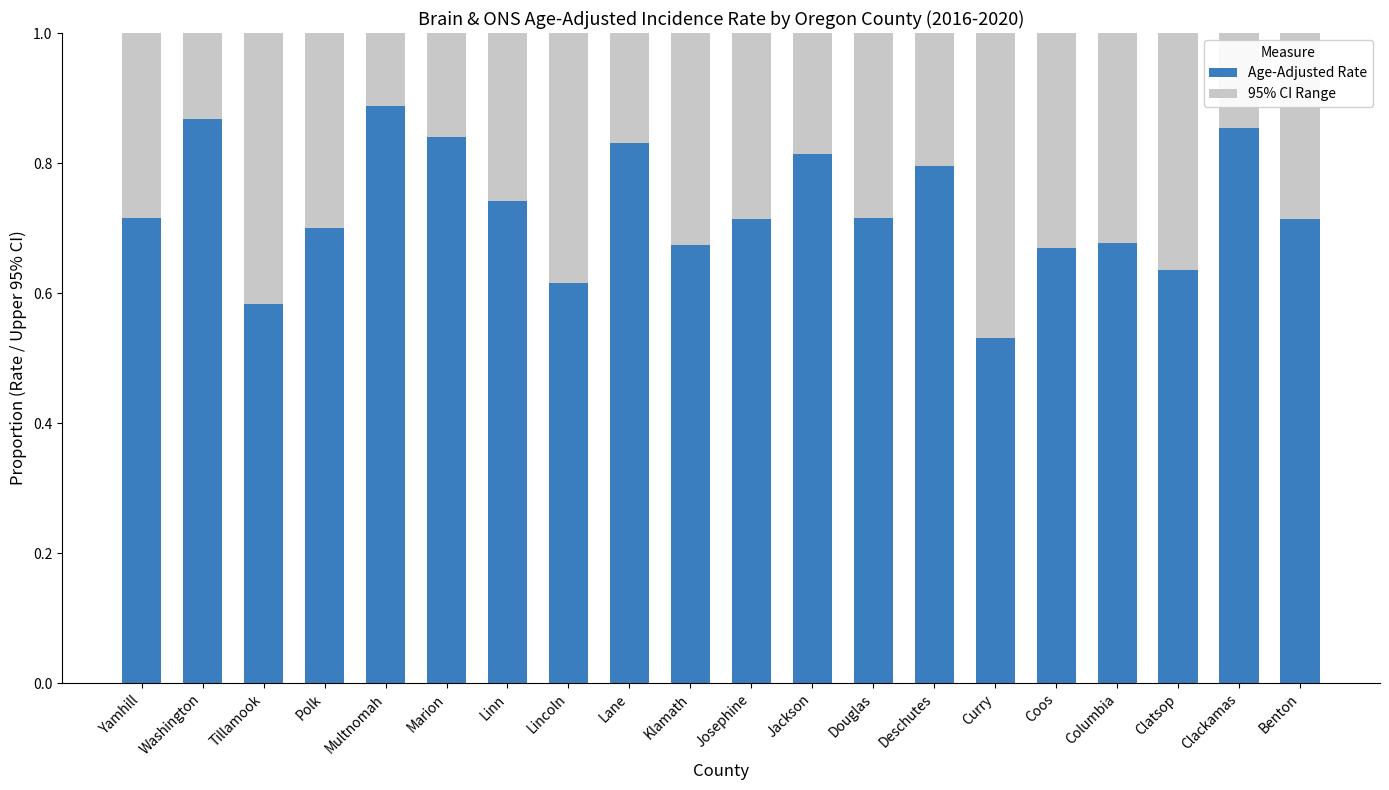

The value of Age-Adjusted Rate at Curry is 0.9. True or false?

False